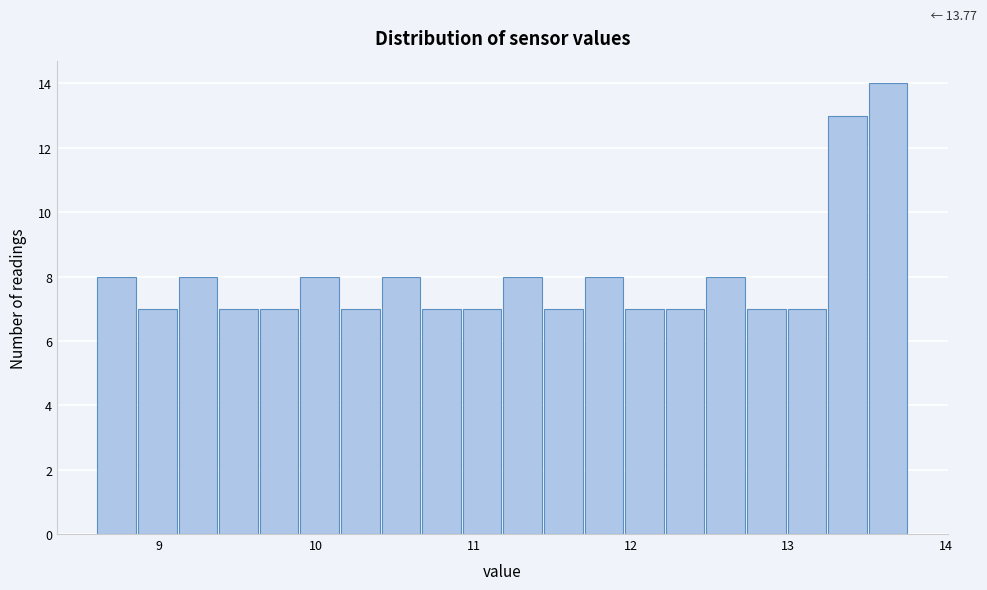

Read against the x-axis, roughly where is the centre of the tallest bar?

13.6